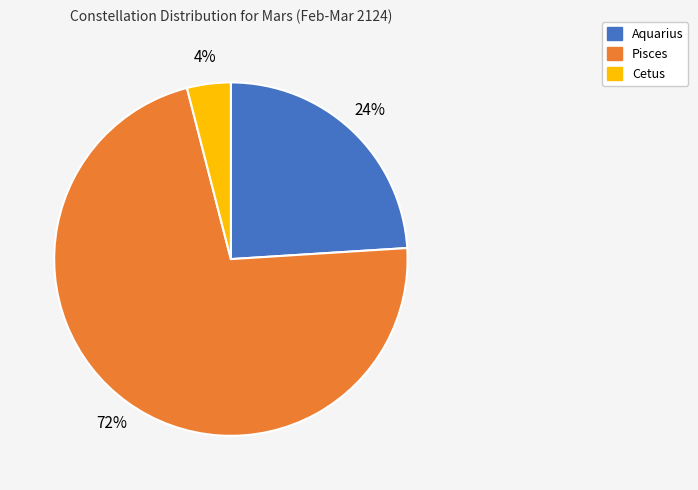

To the nearest percent, what is the average slice percentage?

33%